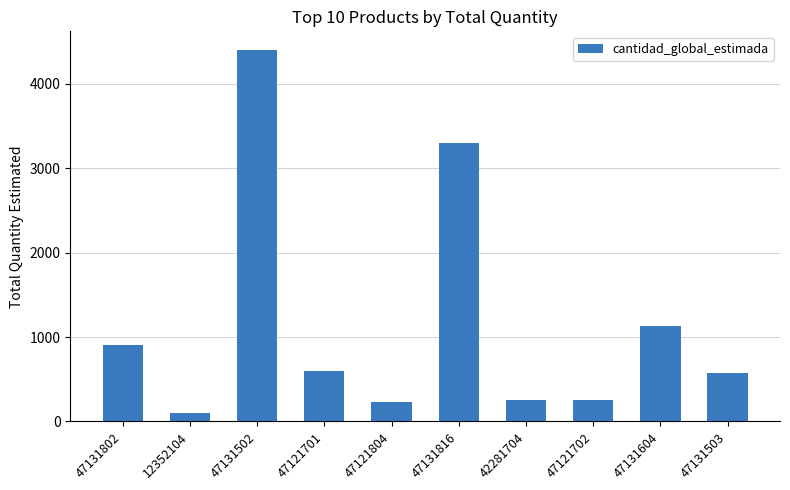

What is the value of the 6th bar from the left?

3300